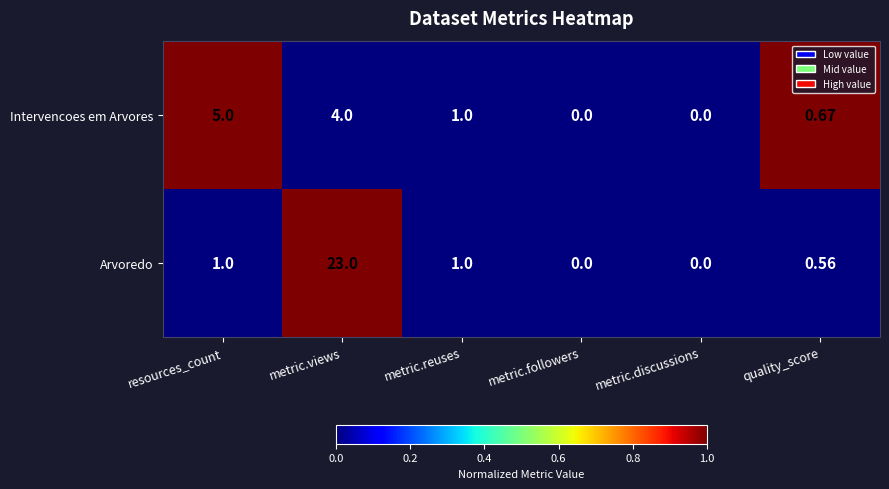

List the series in order of their peak value, lowest first.

Intervencoes em Arvores, Arvoredo